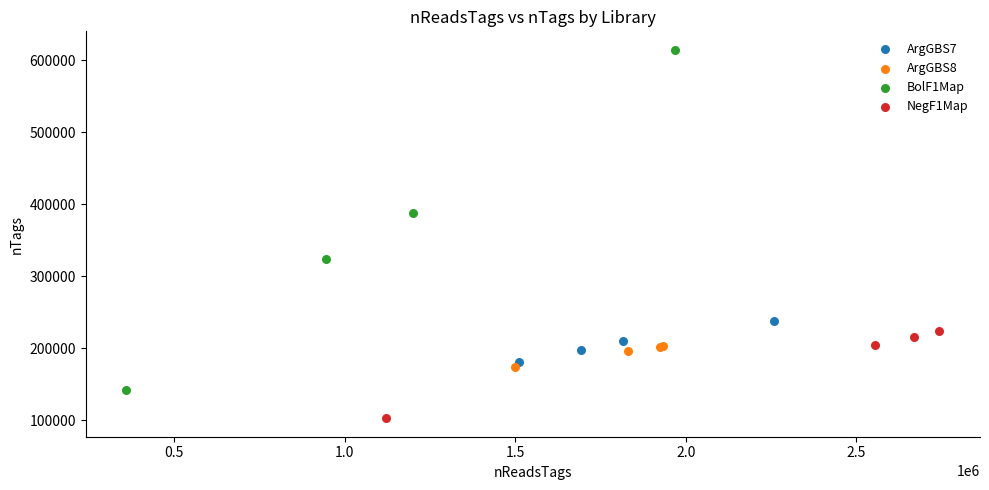

What are all the series names shown in the legend?

ArgGBS7, ArgGBS8, BolF1Map, NegF1Map